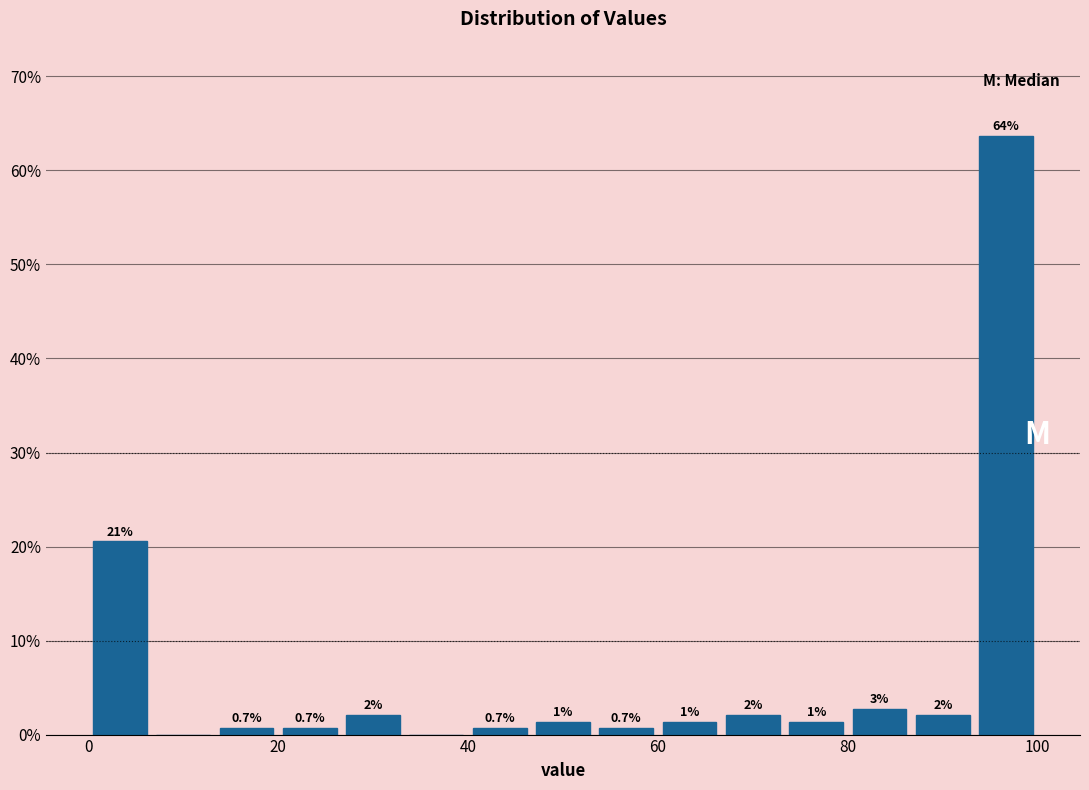

Around what value on the x-axis is the tallest bar? Give the approximate position of its centre, as read against the axis.

96